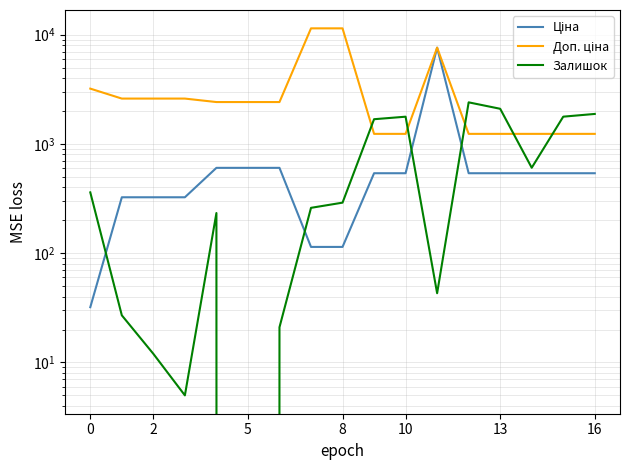

Does the chart have visible grid lines?

Yes